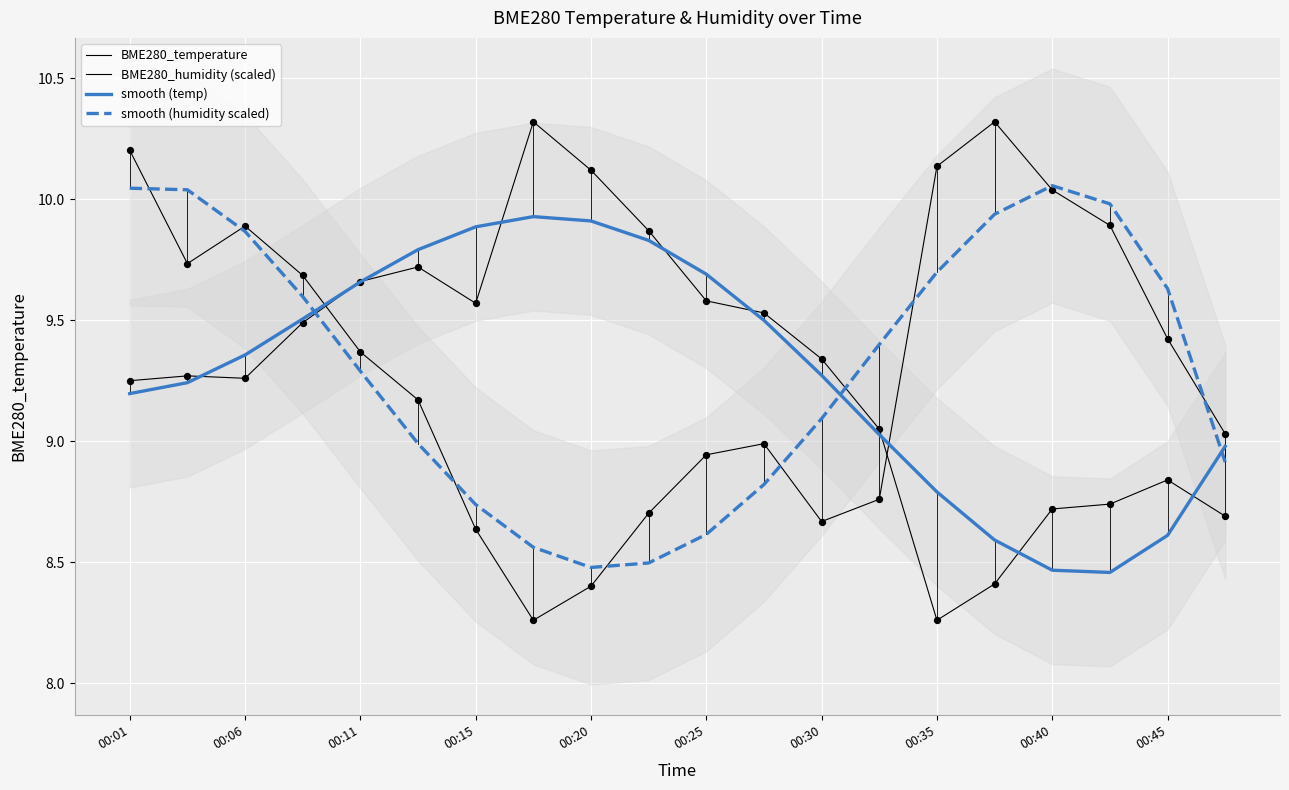

Which series has the widest spread of Y values?

BME280_temperature